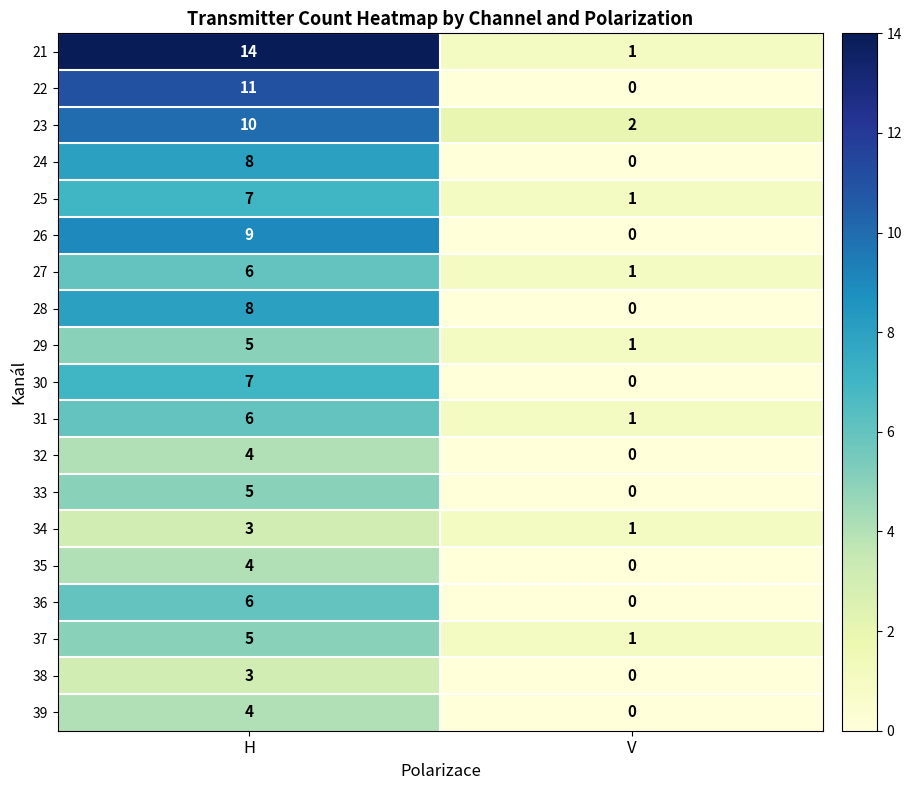

Which series has the largest range (max minus min)?

21